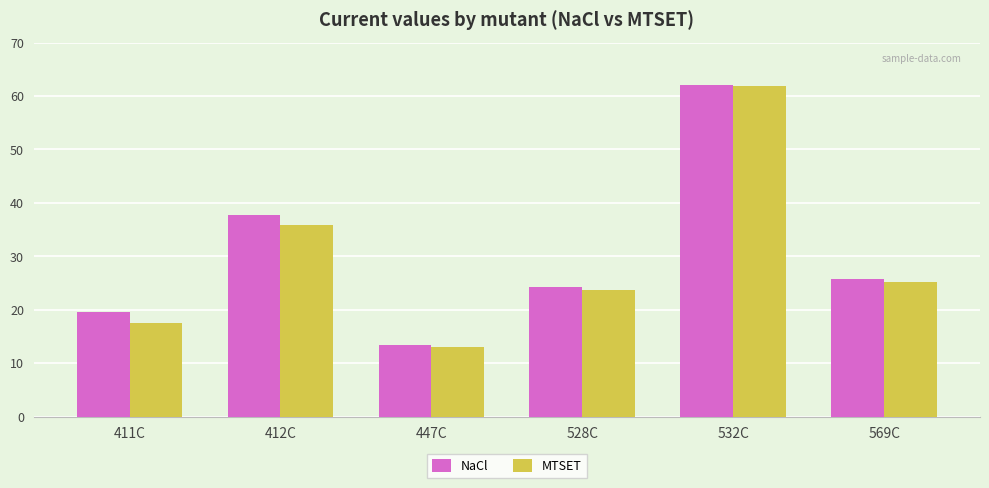

What is the maximum value for NaCl?

62.1